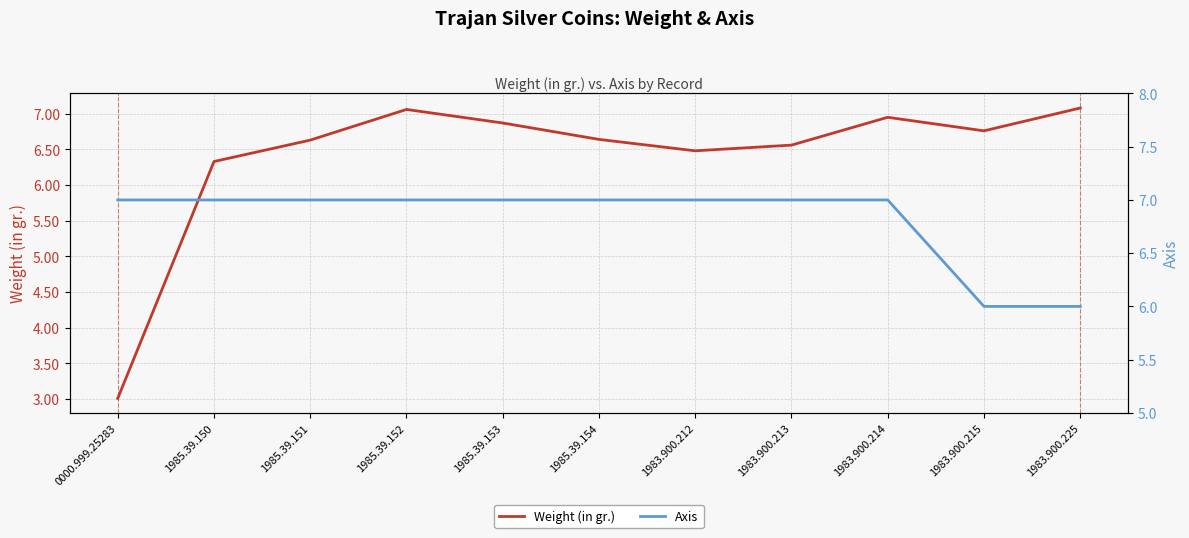

What is the sum of the Axis values at 1983.900.214 and 1985.39.152?

14.0